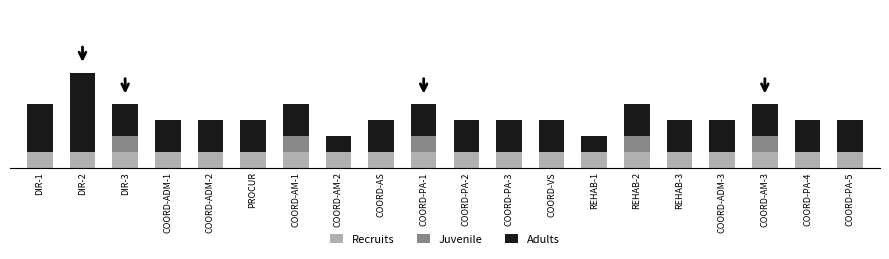

What are all the series names shown in the legend?

Recruits, Juvenile, Adults